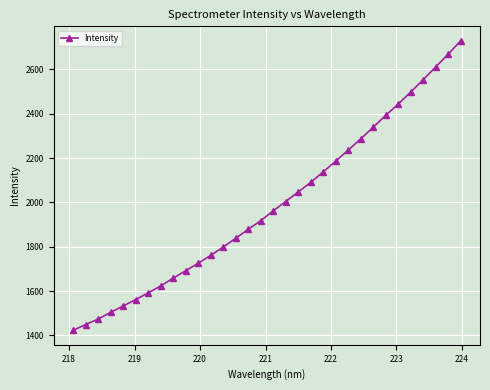

What is the difference between the maximum and minimum values?

1305.7